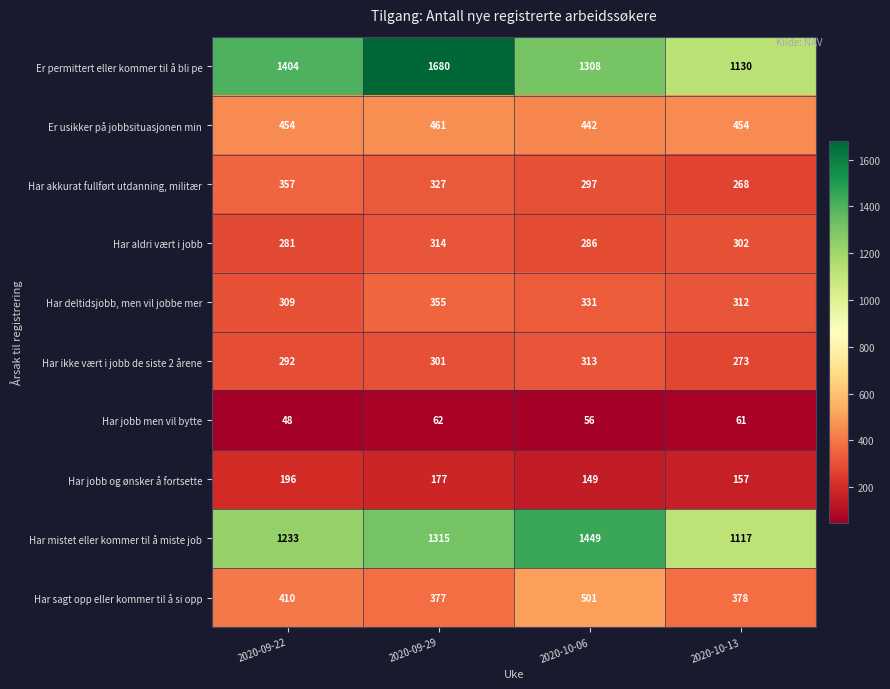

What is the difference between the maximum and minimum values in the Har akkurat fullført utdanning, militær series?

89